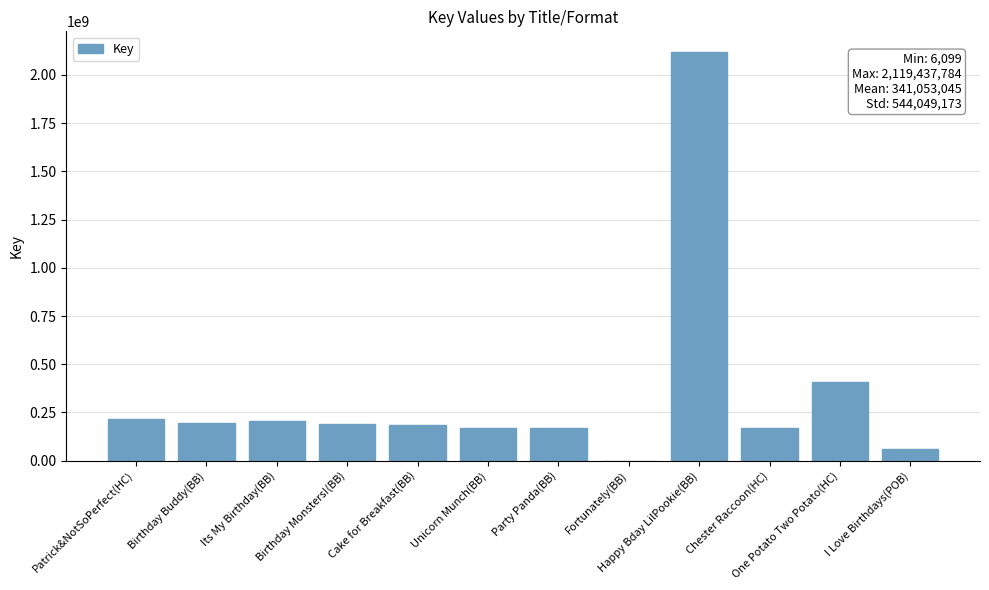

What value does the data have at Chester Raccoon(HC), to the nearest 50?

167442650